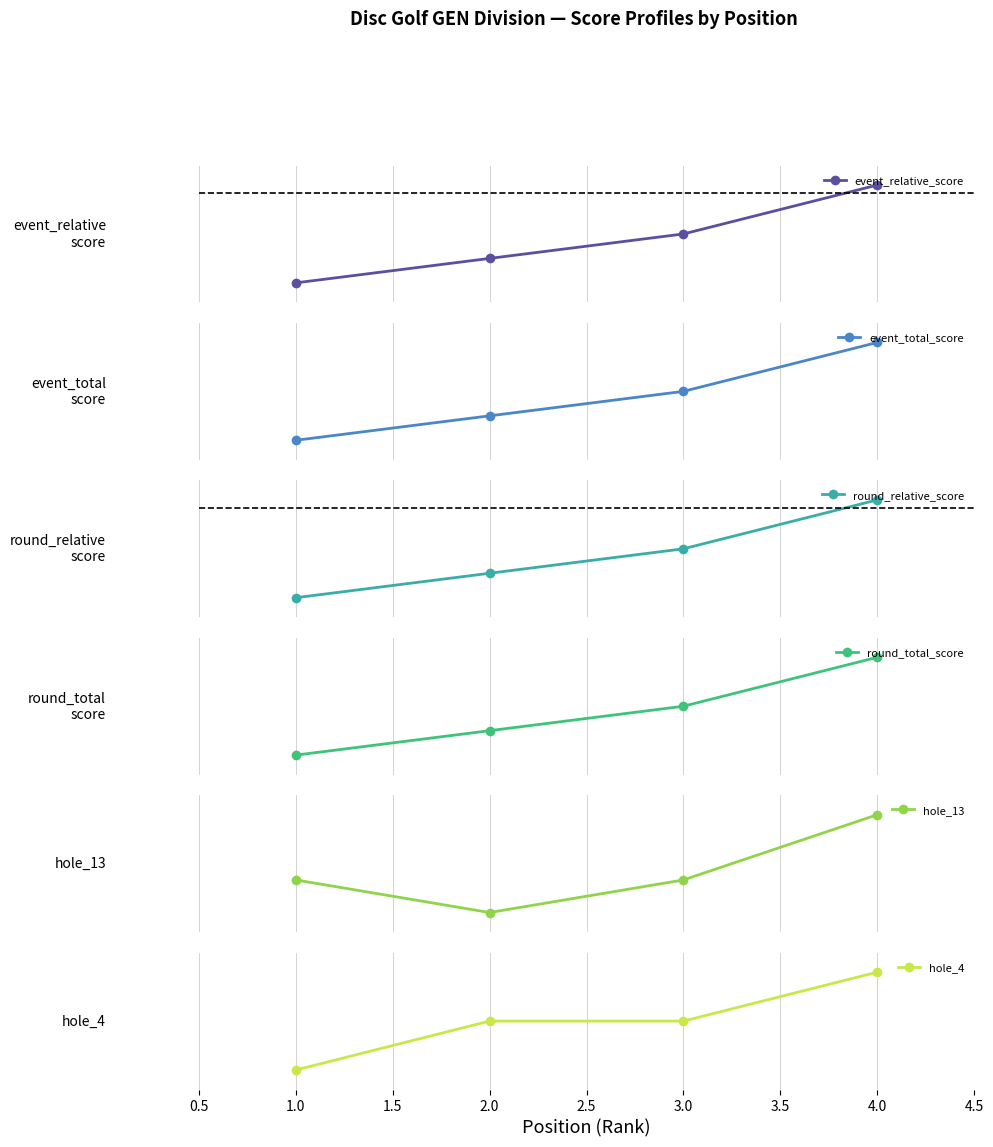

What is the difference between the maximum and minimum values in the round_total_score series?

12